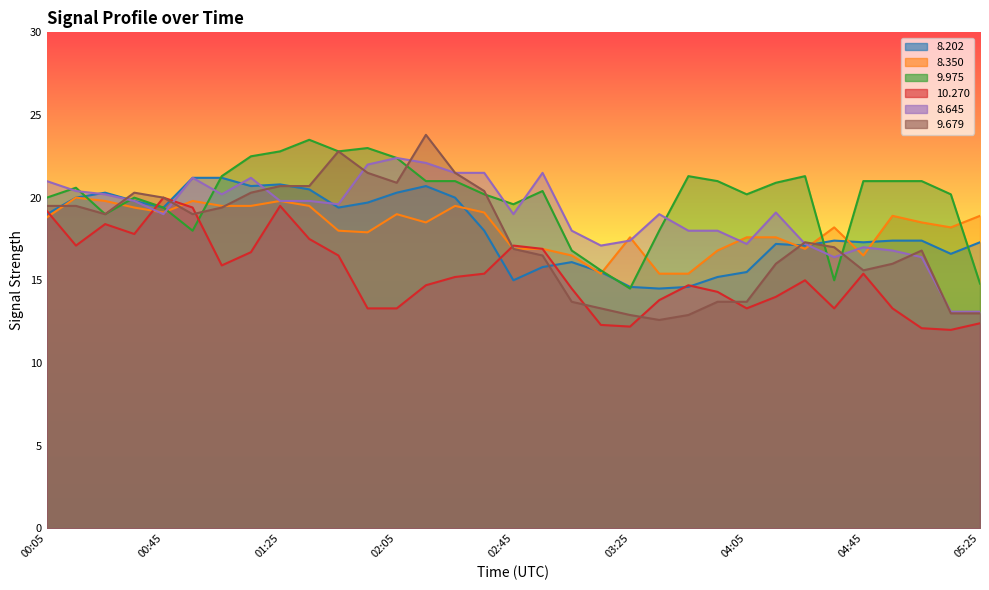

Where do   9.679 and   8.202 first cross each other?

00:05 and 00:15